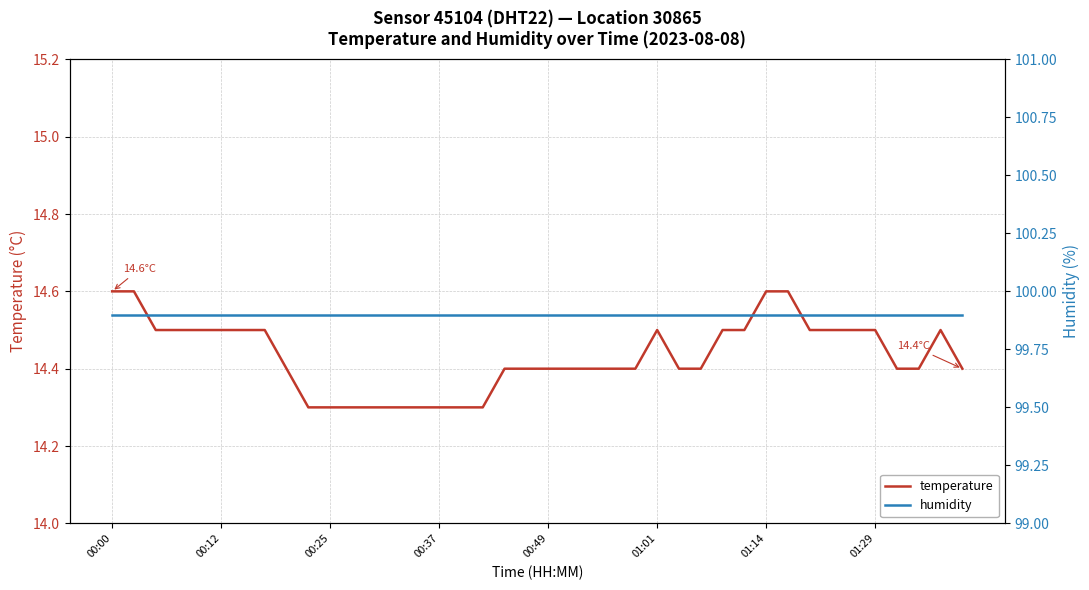

Rank the series by their maximum value, from highest to lowest.

humidity, temperature